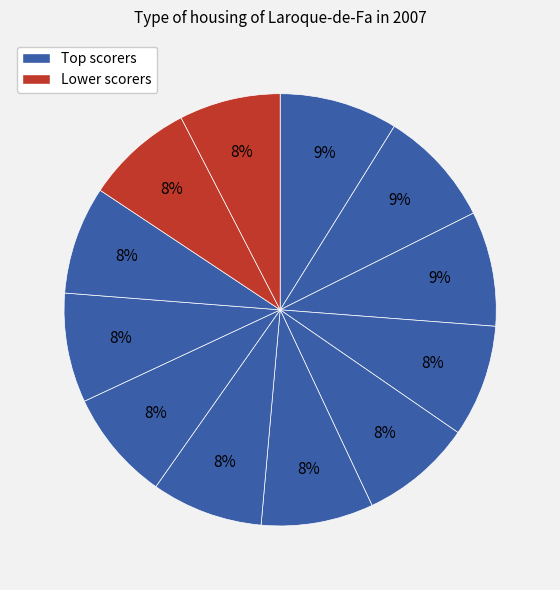

How many slices are in this pie chart?

12